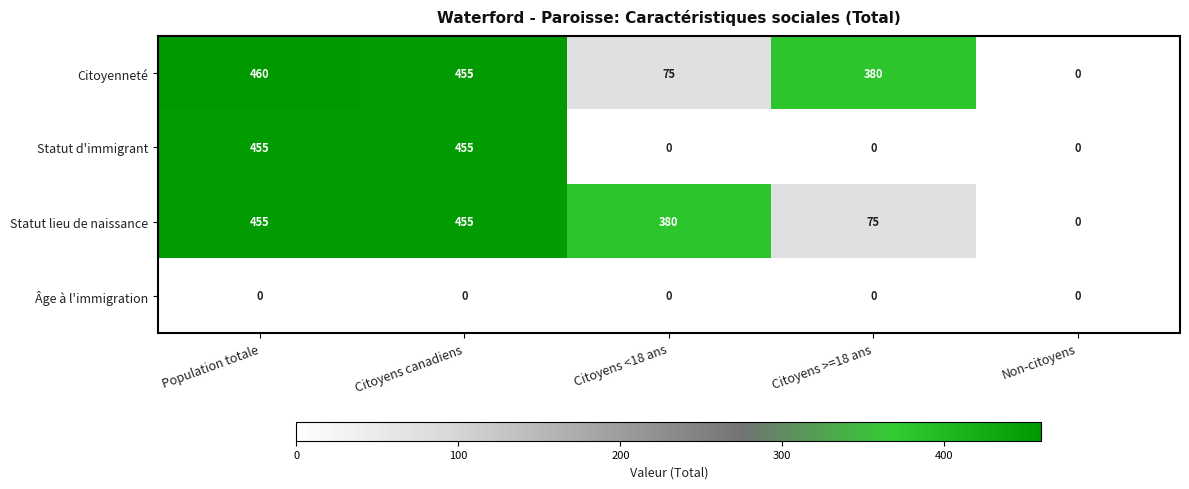

How many distinct data groups are displayed?

4